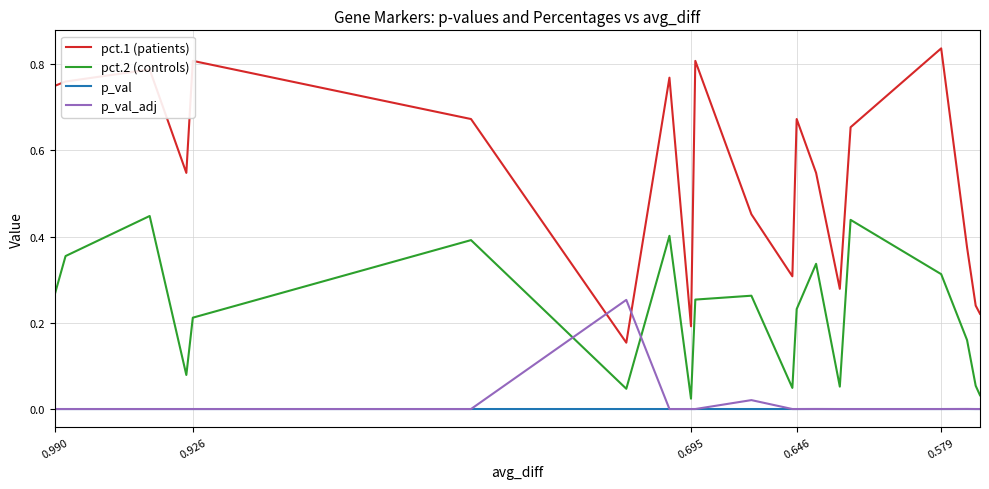

True or false: p_val and pct.1 (patients) intersect in this chart.

False